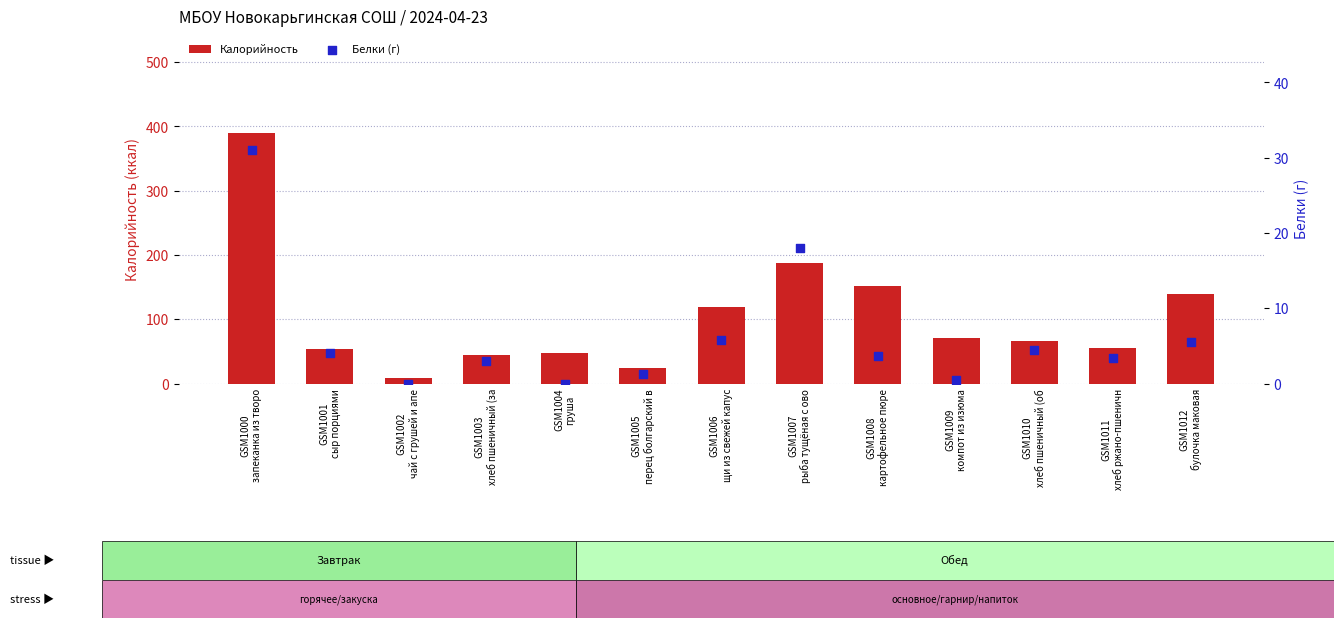

Which series has the largest Y range (max minus min)?

Калорийность